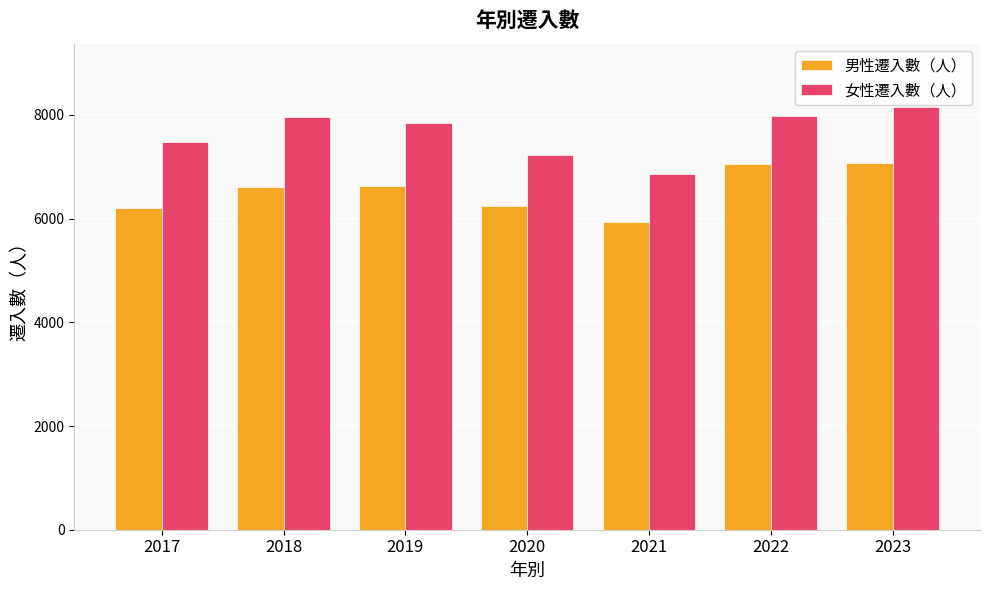

What is the value of the 女性遷入數（人） bar at the 4th from the left?

7231